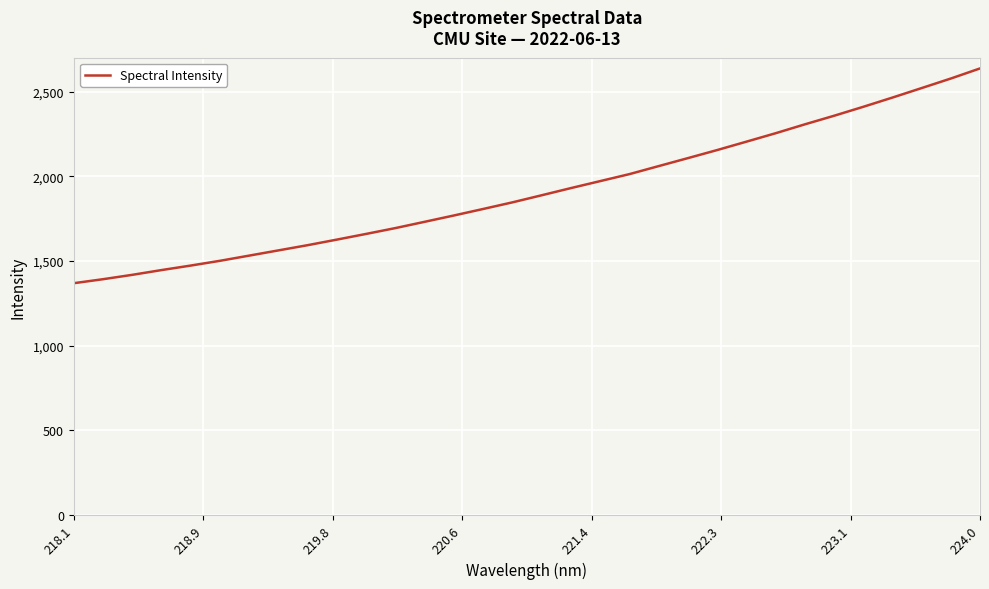

What is the difference between the maximum and minimum values?

1268.1